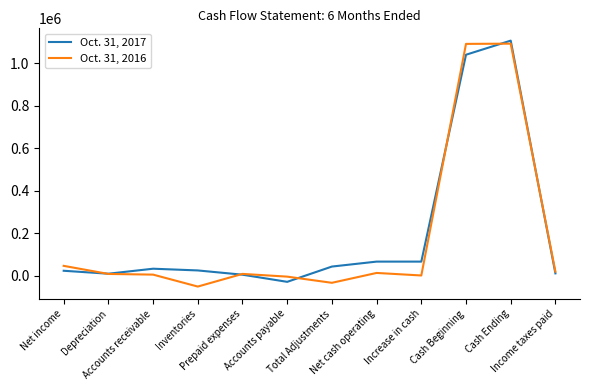

What is the total value across all series at Total Adjustments?

9703